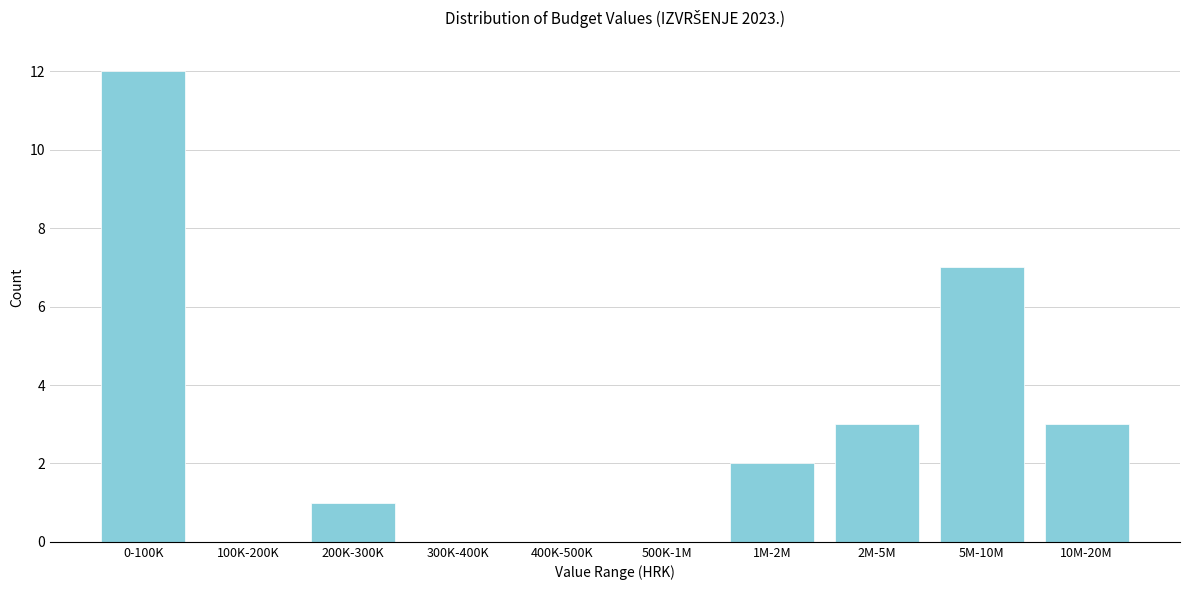

Reading right to left, transcribe all the data shown in this chart.

10M-20M=3	5M-10M=7	2M-5M=3	1M-2M=2	500K-1M=0	400K-500K=0	300K-400K=0	200K-300K=1	100K-200K=0	0-100K=12